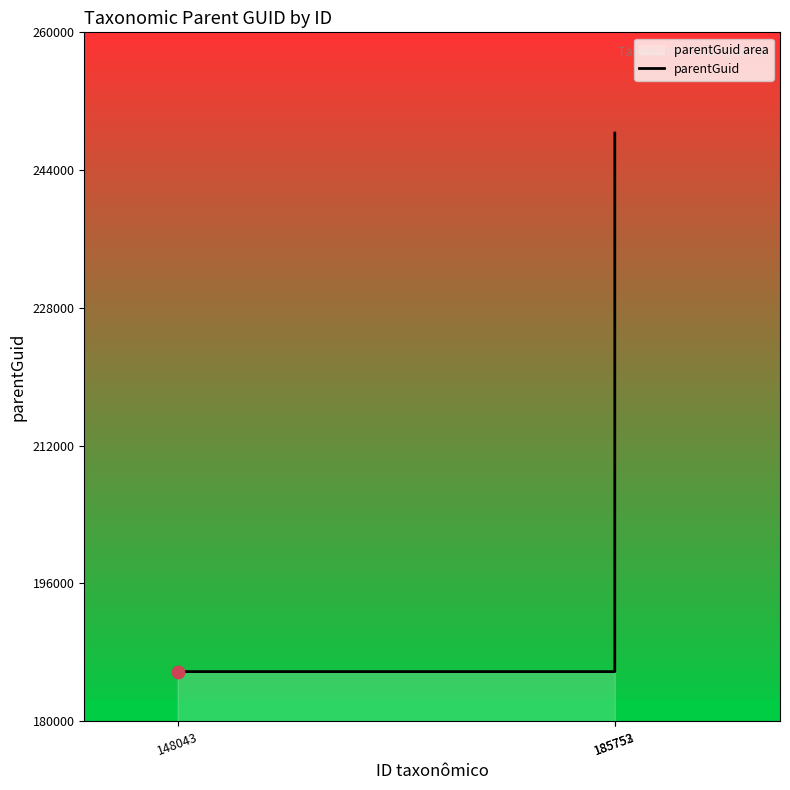

What is the change in value from 185752 to 185753?

+62550